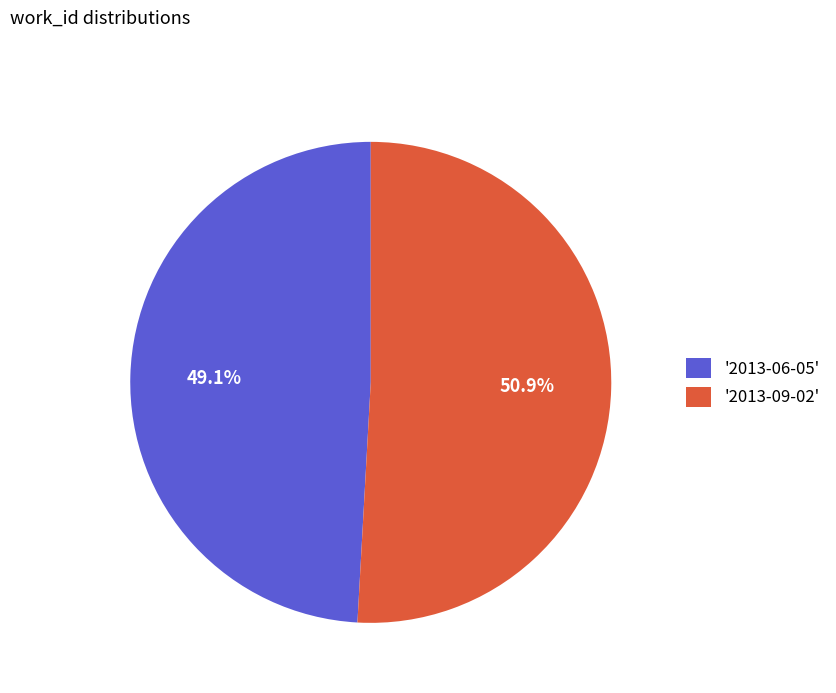

Approximately how many times larger is the value at '2013-09-02' compared to '2013-06-05'?

1.0